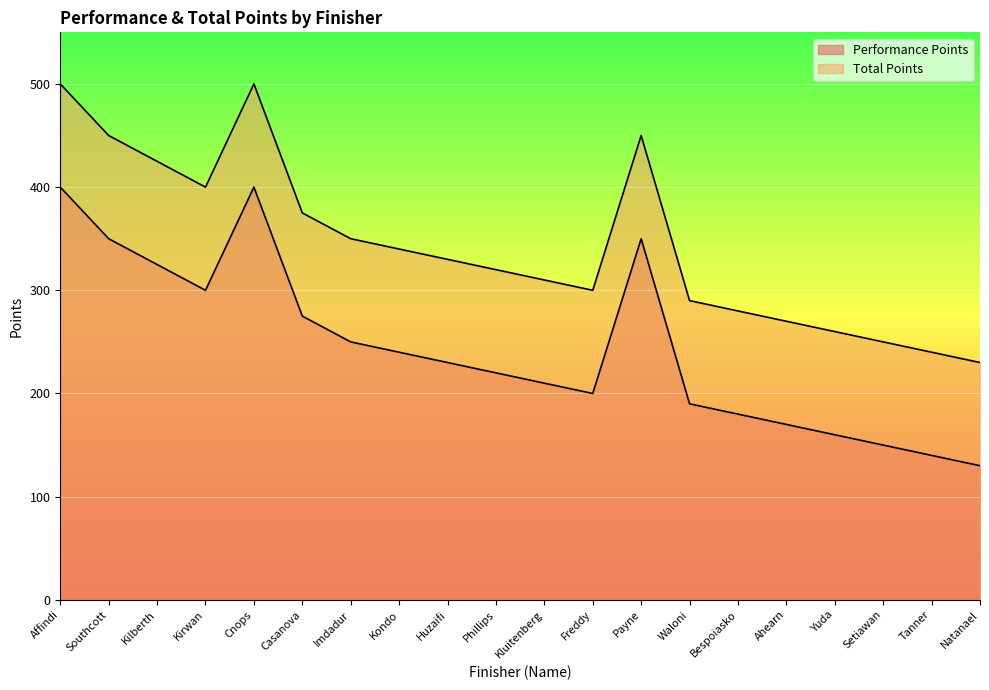

List the series in order of their peak value, lowest first.

Performance Points, Total Points